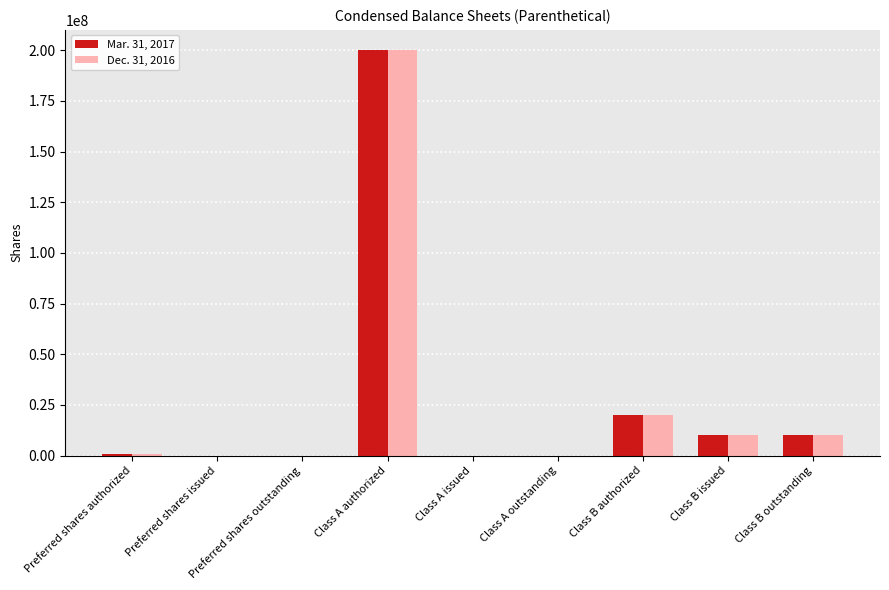

How many groups of bars are there?

9